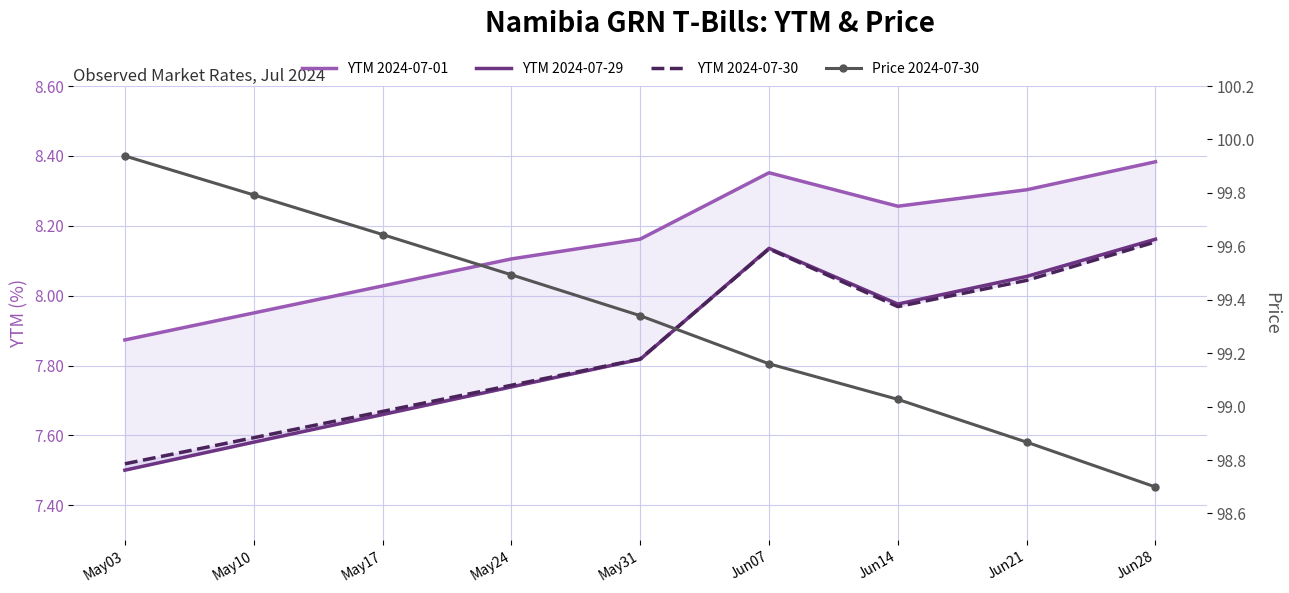

Does the chart have visible grid lines?

Yes